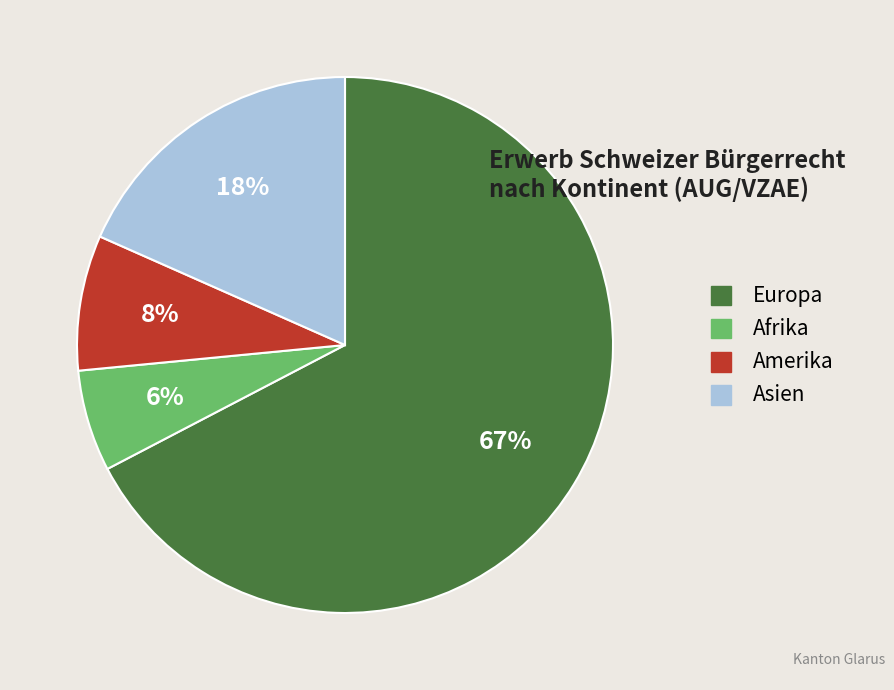

Which category has the smallest portion of the pie?

Afrika